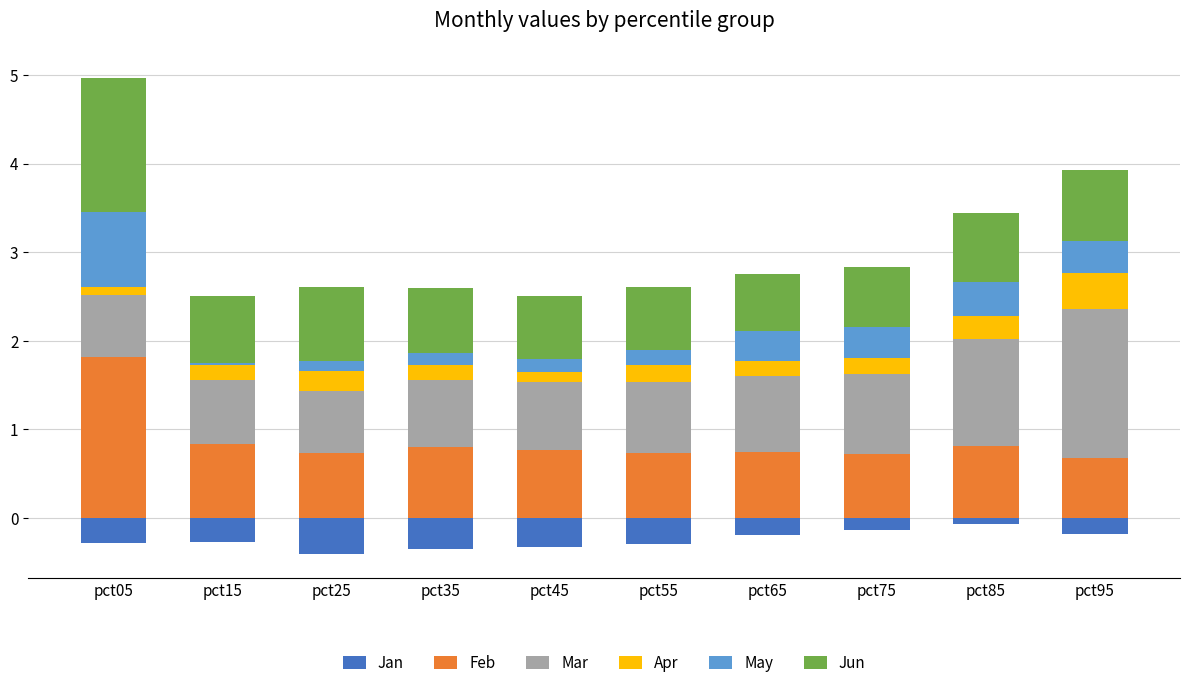

What is the difference between the maximum and minimum values in the May series?

0.8